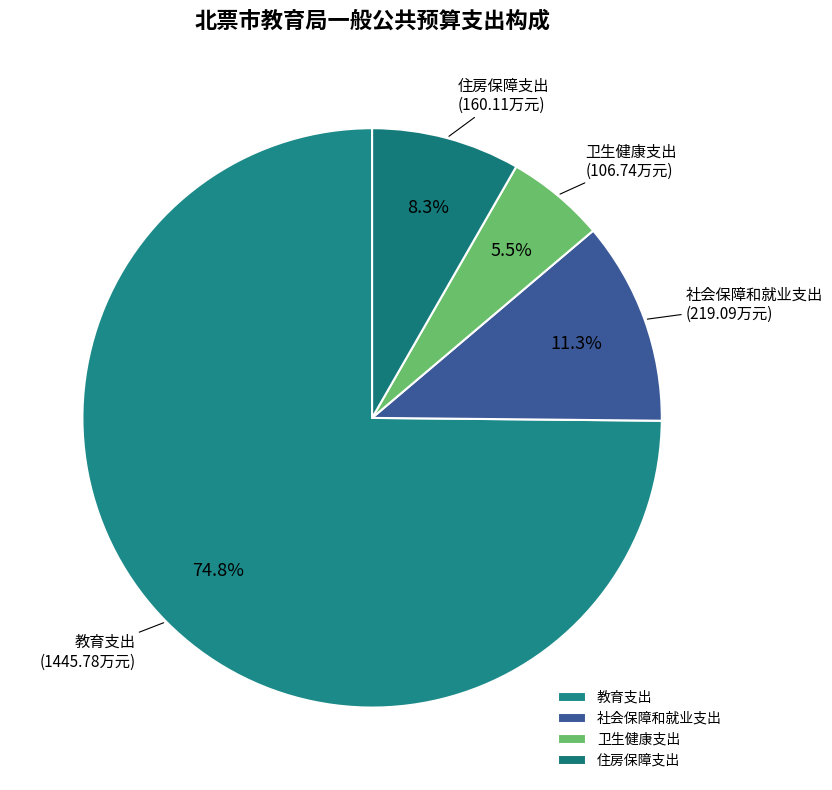

Is the sum of 社会保障和就业支出 and 卫生健康支出 greater than half?

No